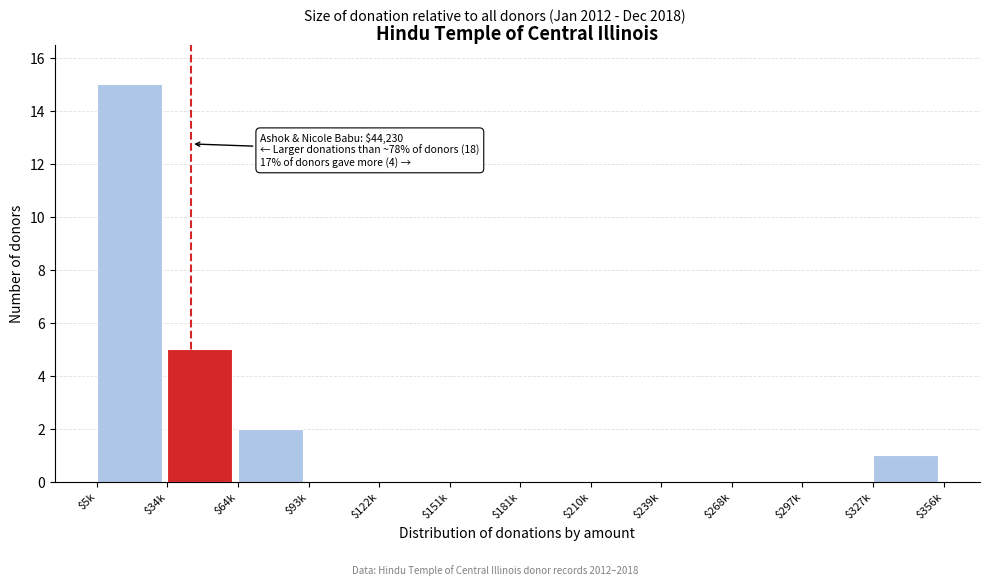

The value at $122k is 0. True or false?

True